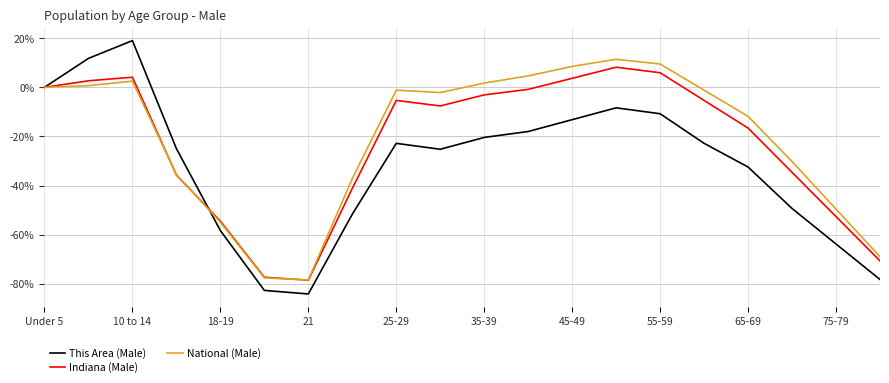

Which series has the largest range (max minus min)?

This Area (Male)